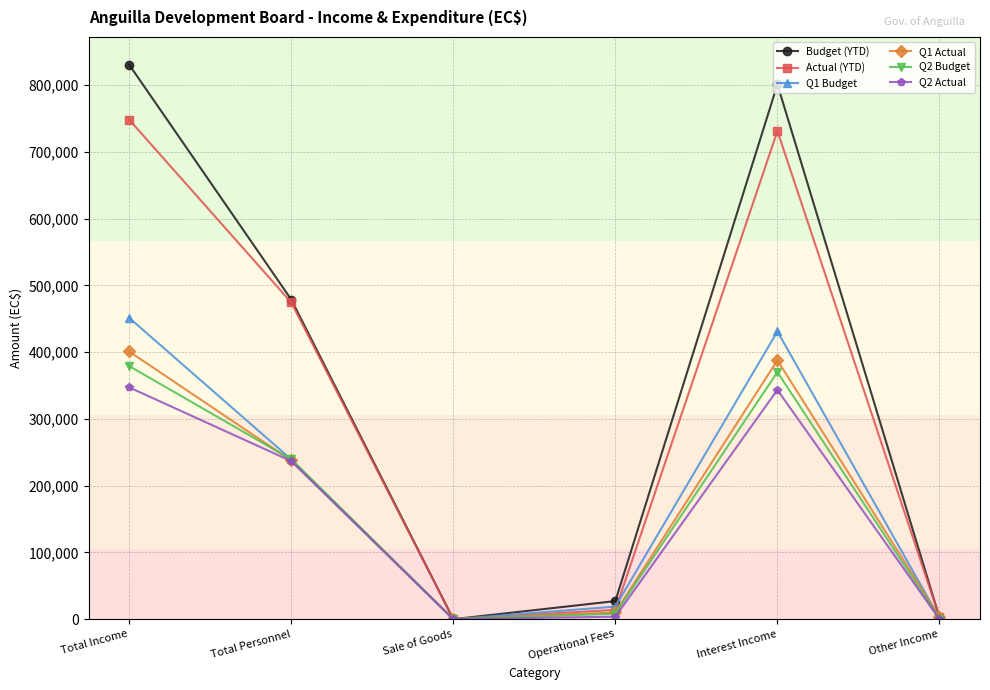

How many interior local valleys does the Q2 Actual series have?

1